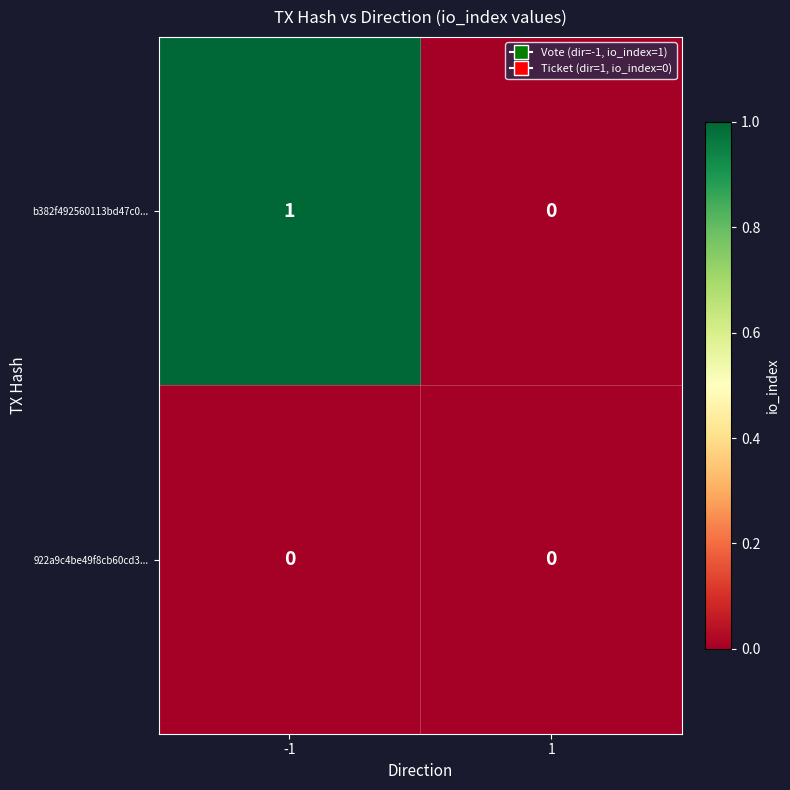

Is it true that b382f492560113bd47c0... equals 0 at -1?

False